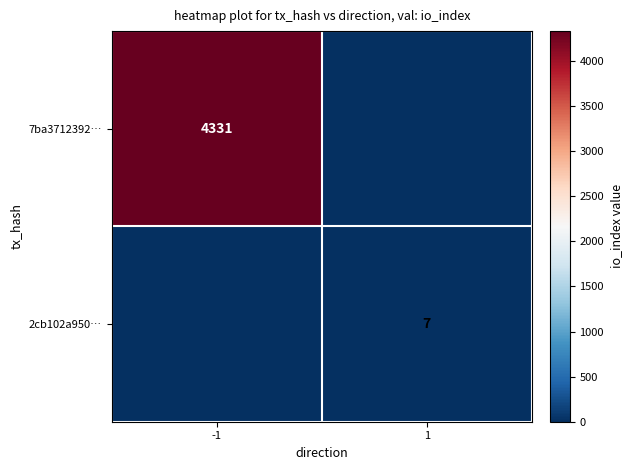

Is it true that 2cb102a950… equals 4 at 1?

False